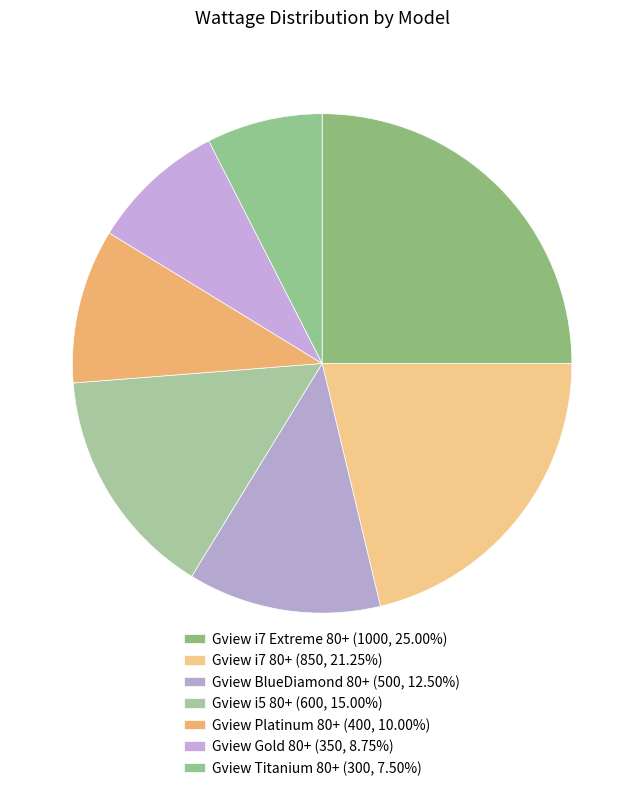

Count the number of slices in the pie.

7